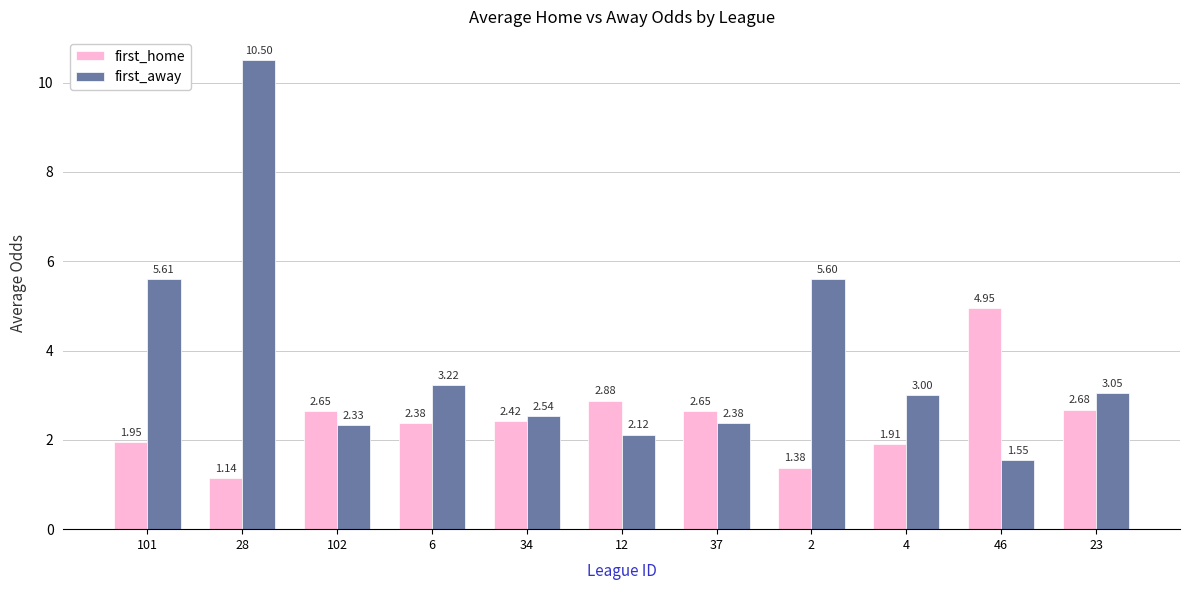

What is the difference between the first_home values at 46 and 2?

3.6